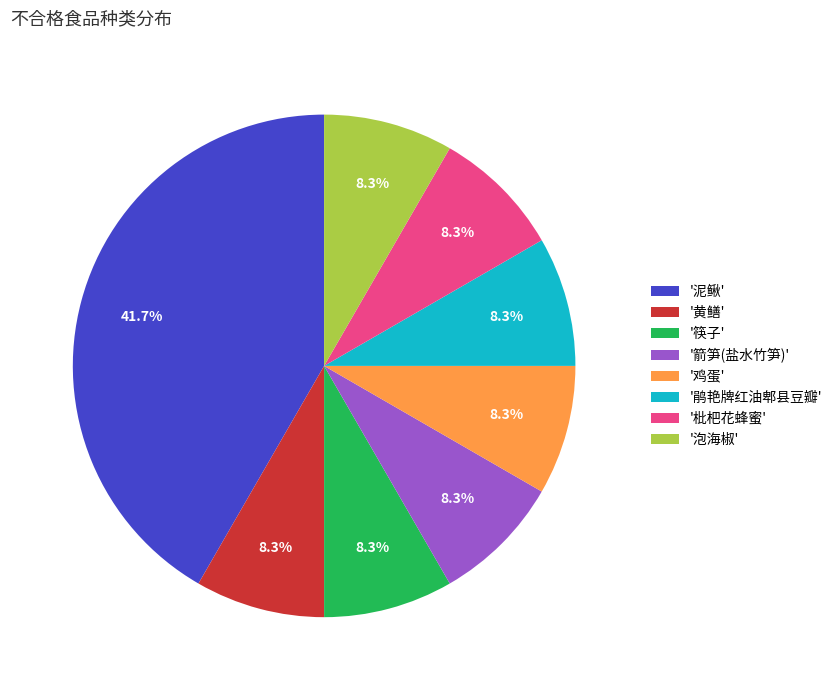

To the nearest percent, what is the average slice percentage?

12%